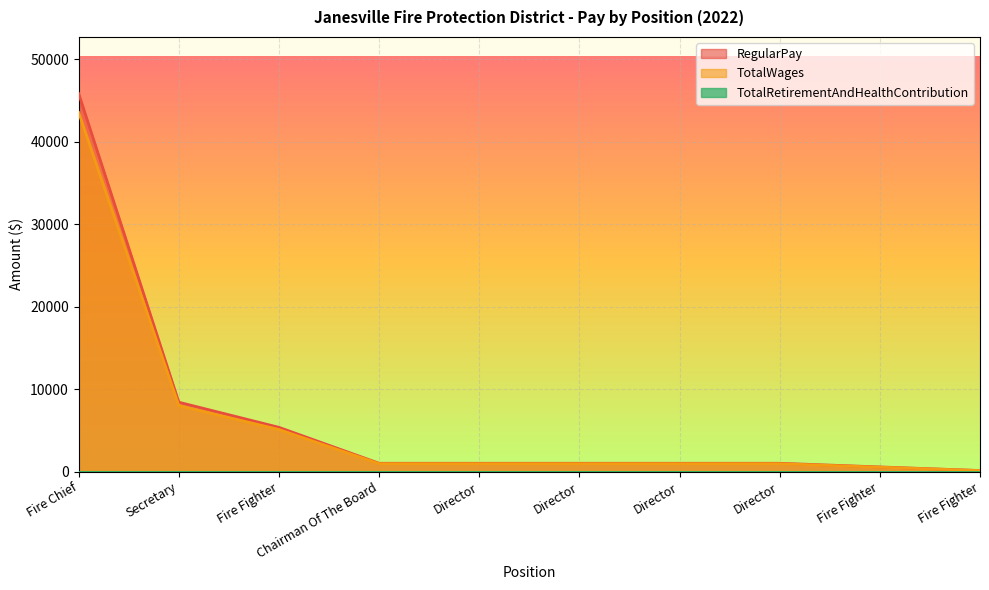

Which series has the largest range (max minus min)?

RegularPay